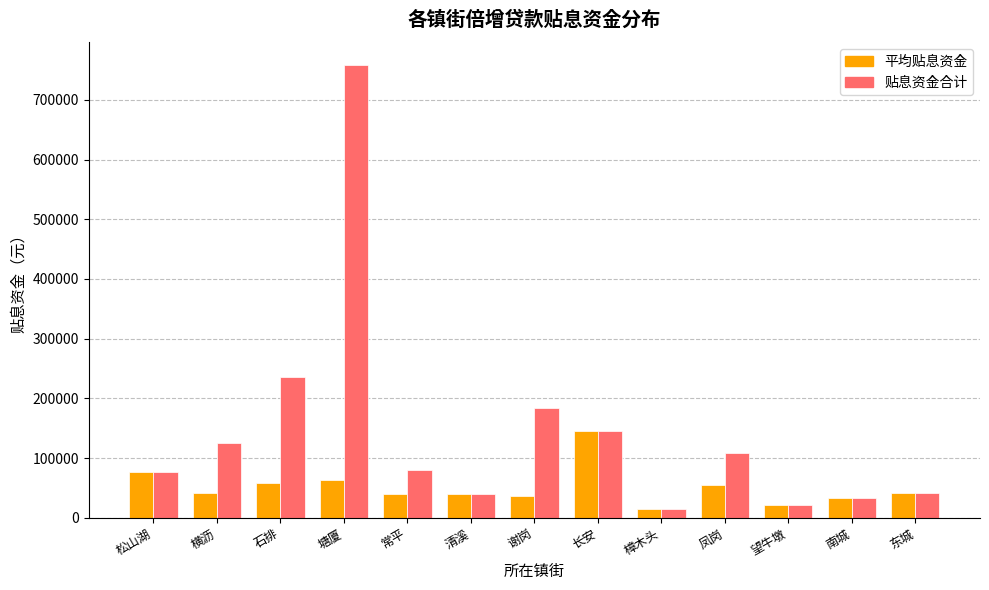

What is the difference between the highest and lowest values at 塘厦?

695702.3